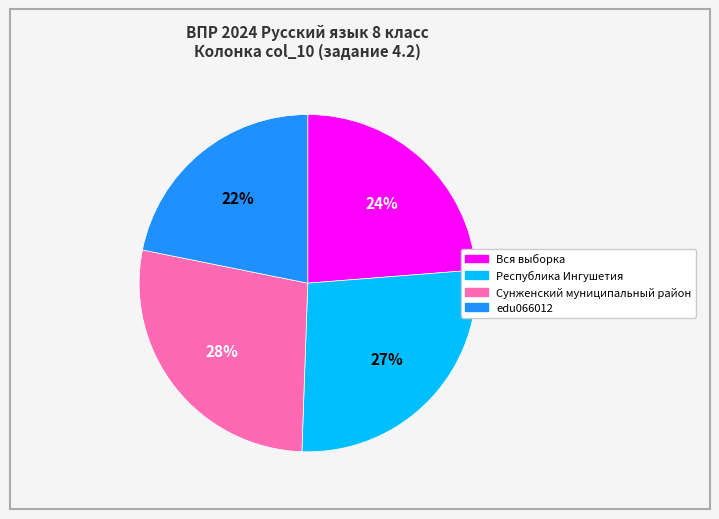

The Сунженский муниципальный район slice represents 42% of the pie. True or false?

False